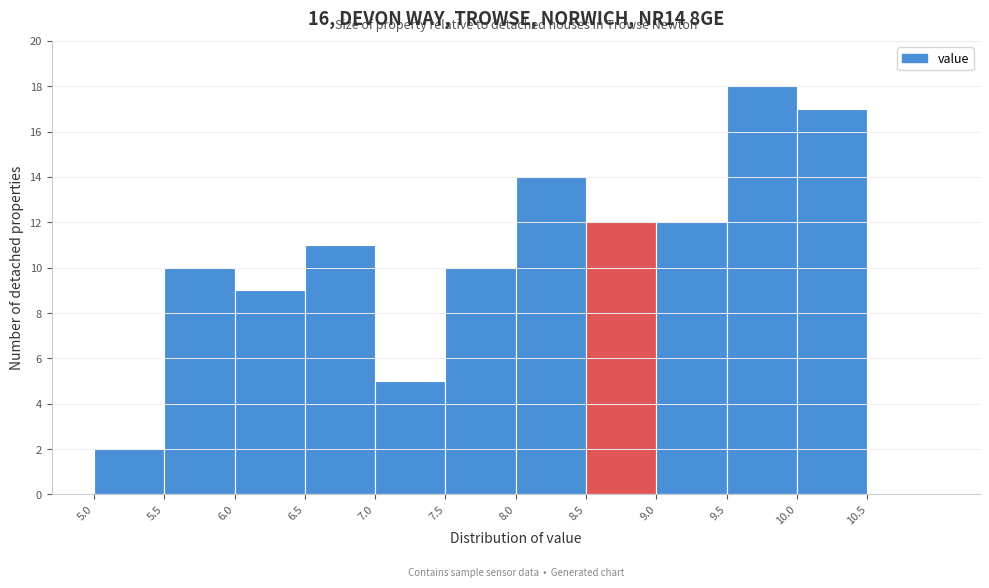

Which range on the x-axis has the tallest bar?

9.5 to 10.0